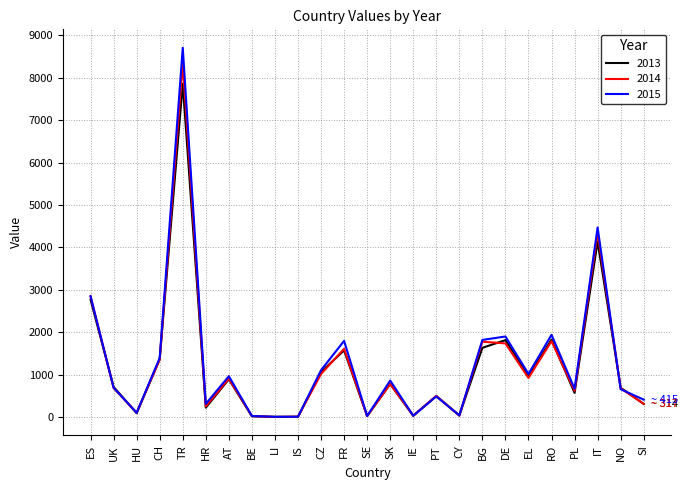

Which label corresponds to the largest value in the chart?

TR